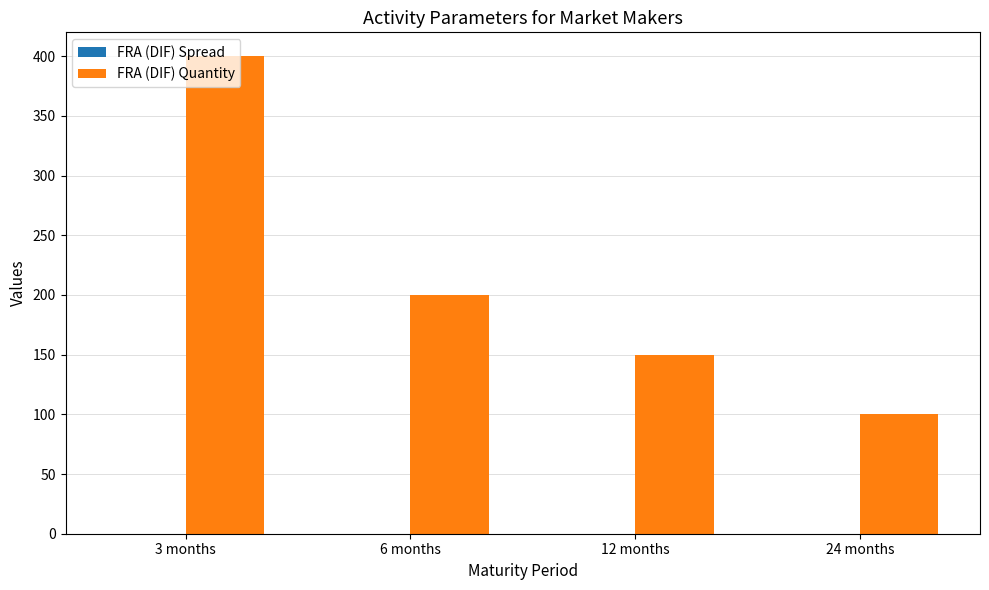

At which label does FRA (DIF) Quantity reach its peak?

3 months